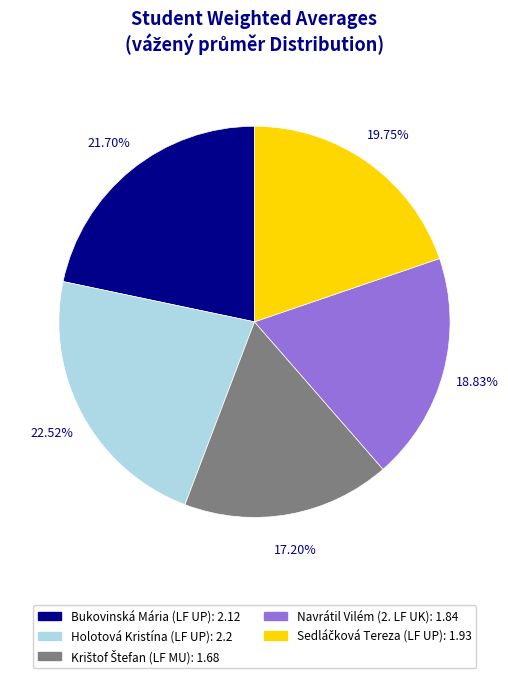

To the nearest percent, what percentage of the pie is Holotová Kristína (LF UP)?

23%